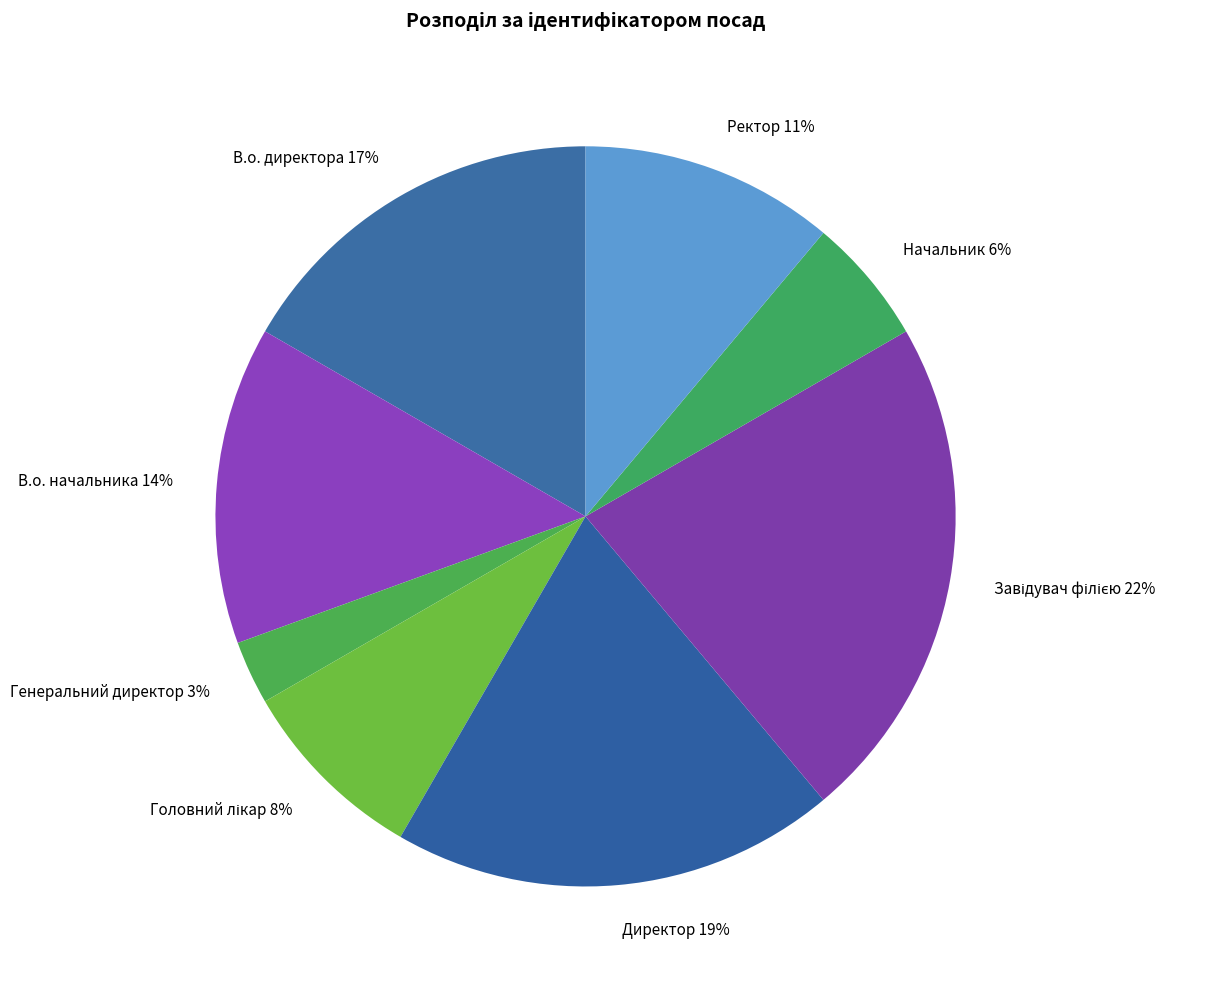

To the nearest percent, what is the average slice percentage?

12%